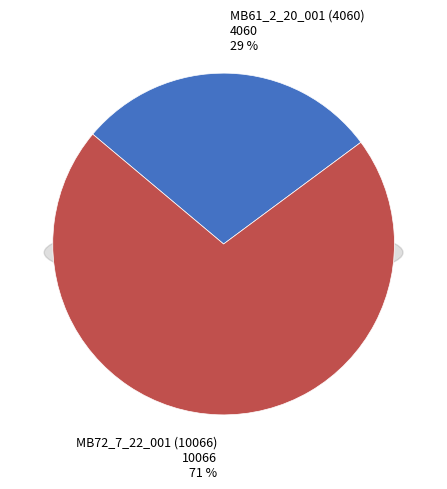

Does MB61_2_20_001 (4060) account for over 50% of the chart?

No